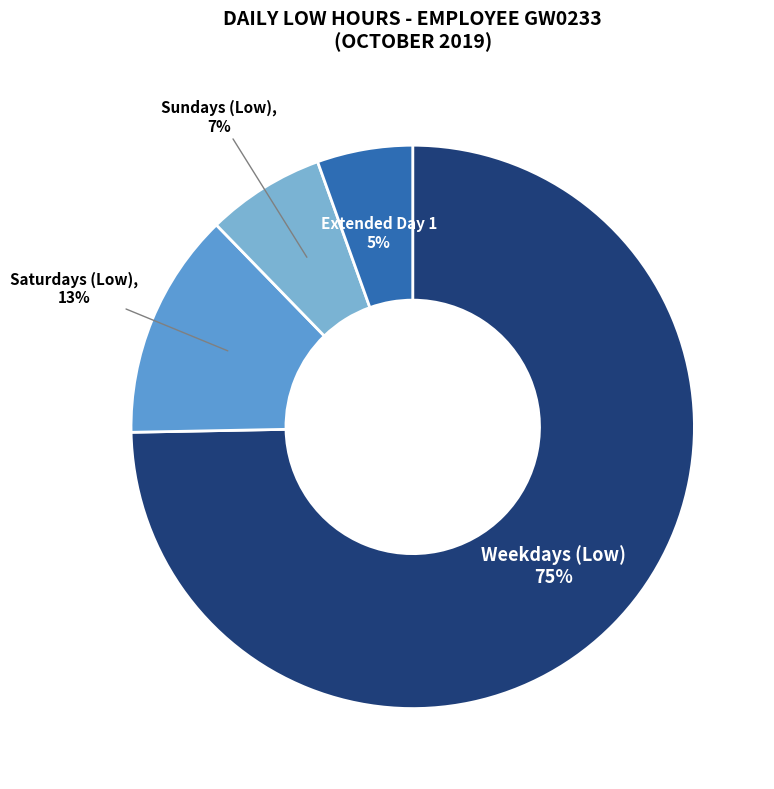

The Weekdays (Low) slice represents 75% of the pie. True or false?

True